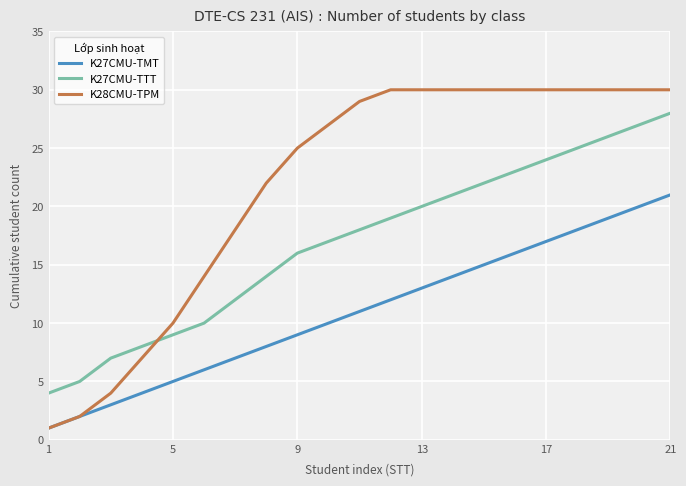

Which series has the widest spread of values?

K28CMU-TPM